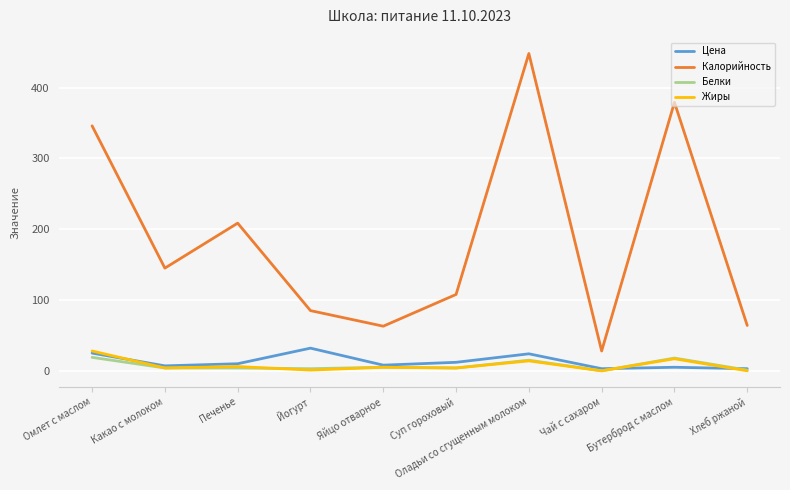

Which series has the largest total across all categories?

Калорийность